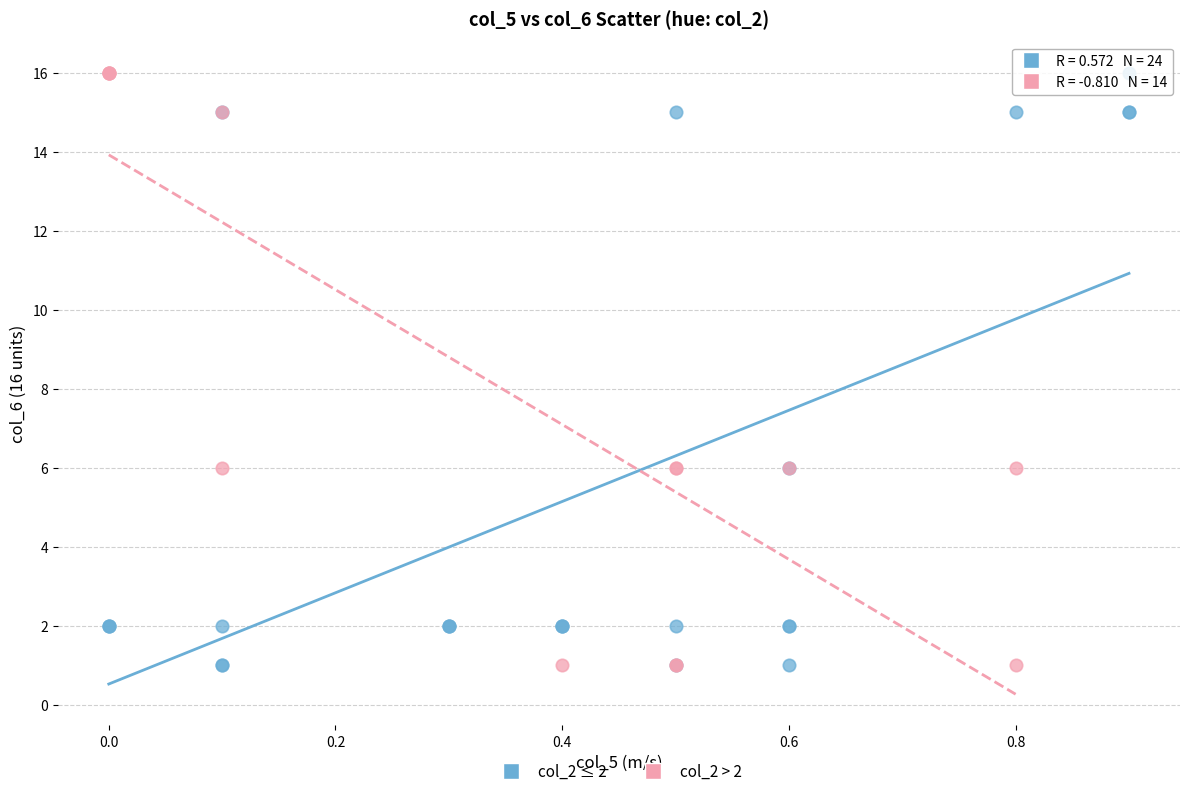

What are all the series names shown in the legend?

col_2 ≤ 2, col_2 > 2